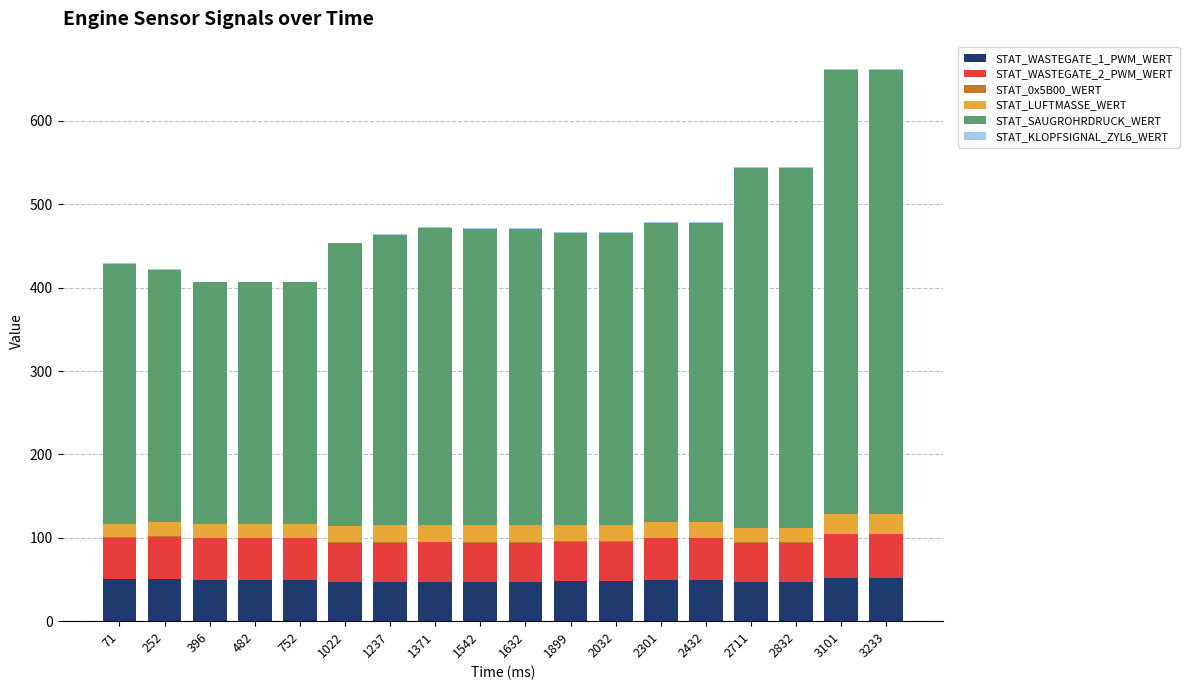

What is the maximum value for STAT_WASTEGATE_1_PWM_WERT?

52.0